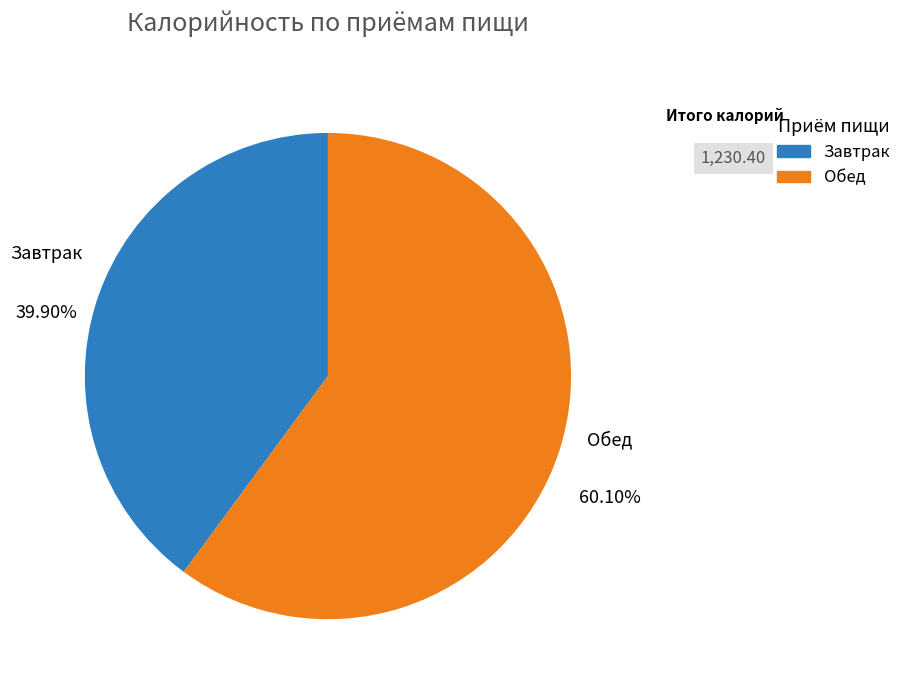

True or false: Обед accounts for 47% of the total.

False